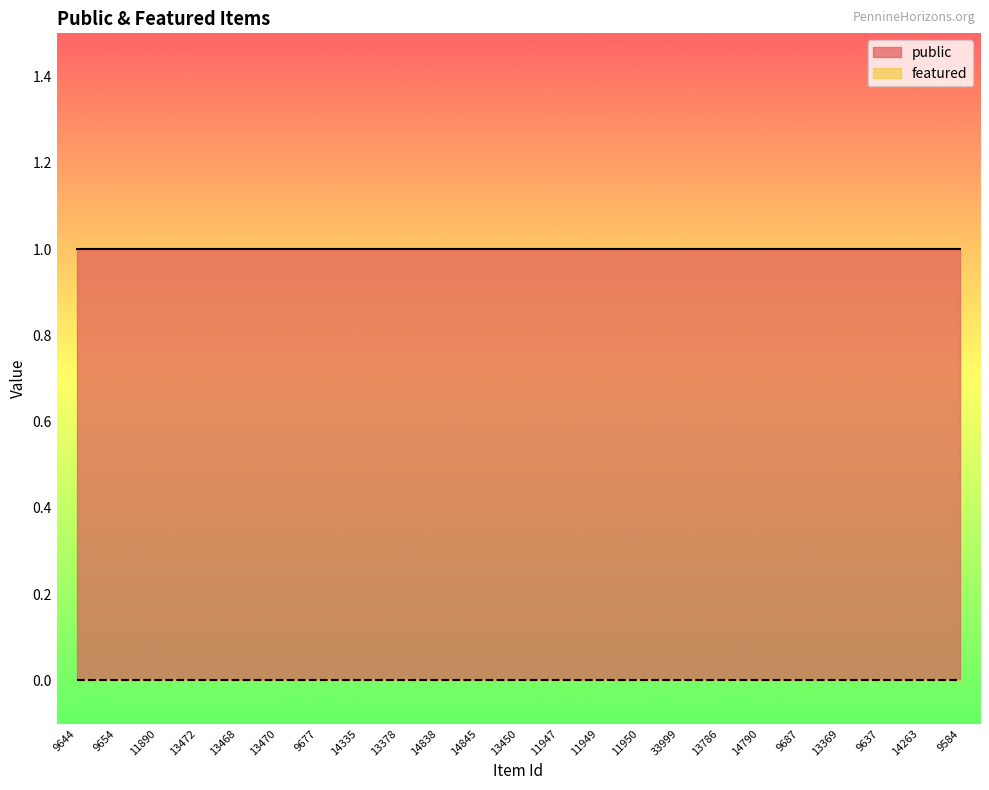

What is the value of the public point at the 16th from the left?

1